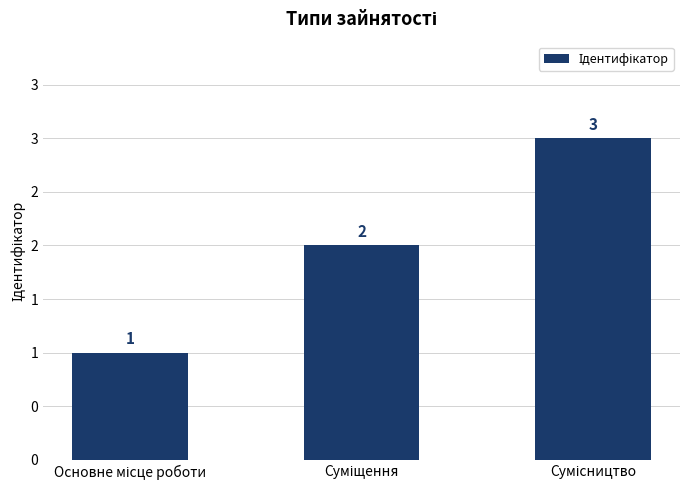

Which category has the highest value across all series?

Сумісництво